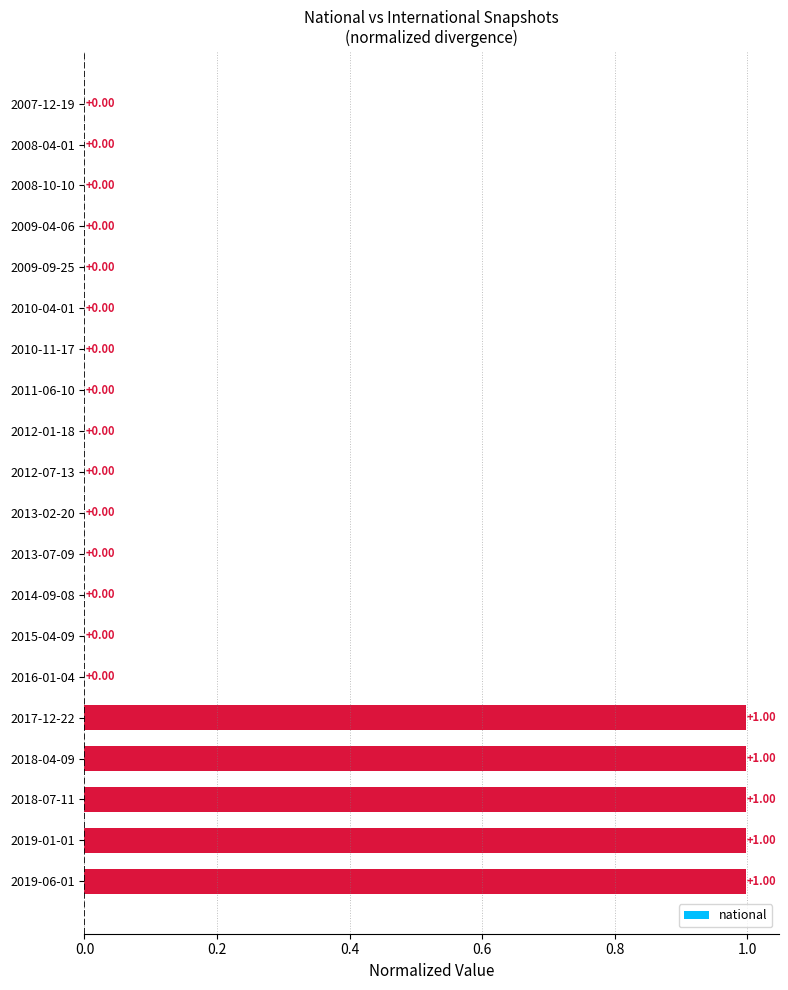

What is the sum of the values at 2009-09-25 and 2019-01-01?

1.0